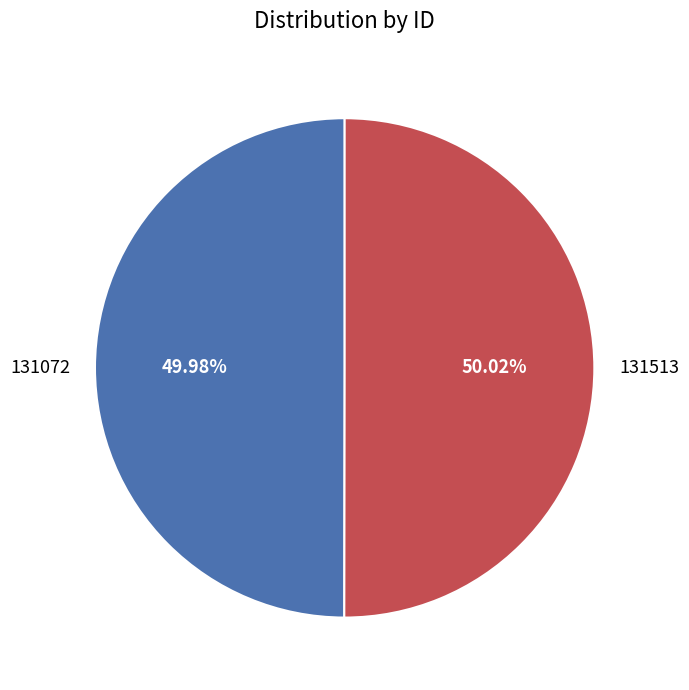

Do 131072 and 131513 together represent more than half of the pie?

Yes